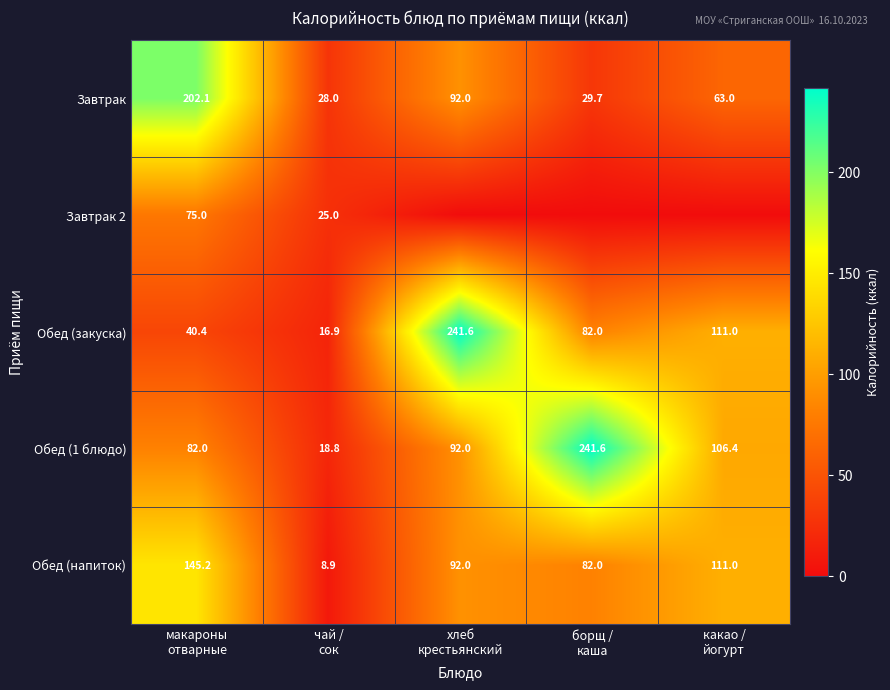

What is the maximum value for Обед (закуска)?

241.6